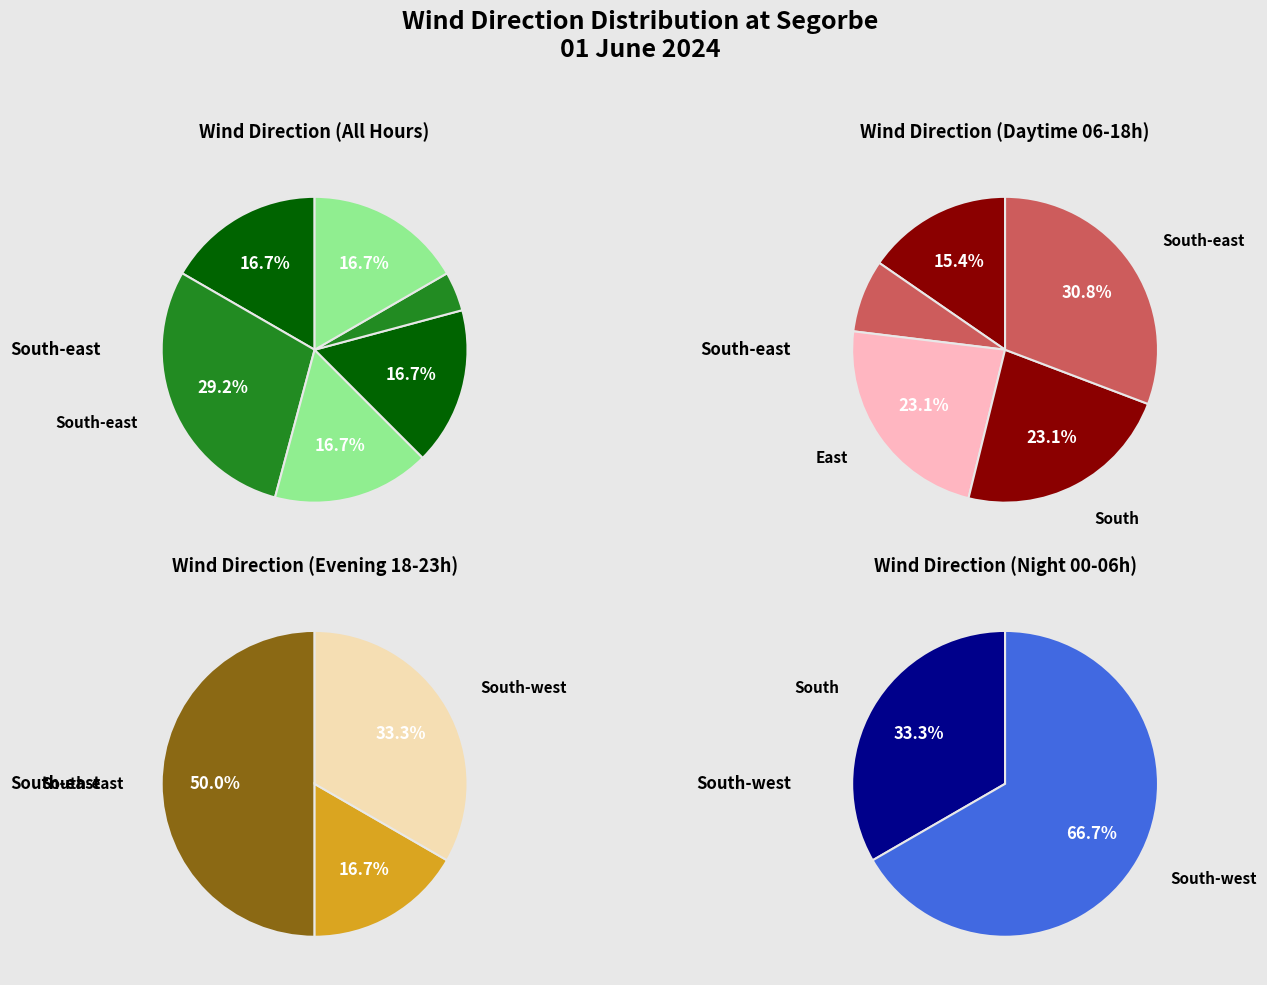

How many segments does this pie chart have?

6